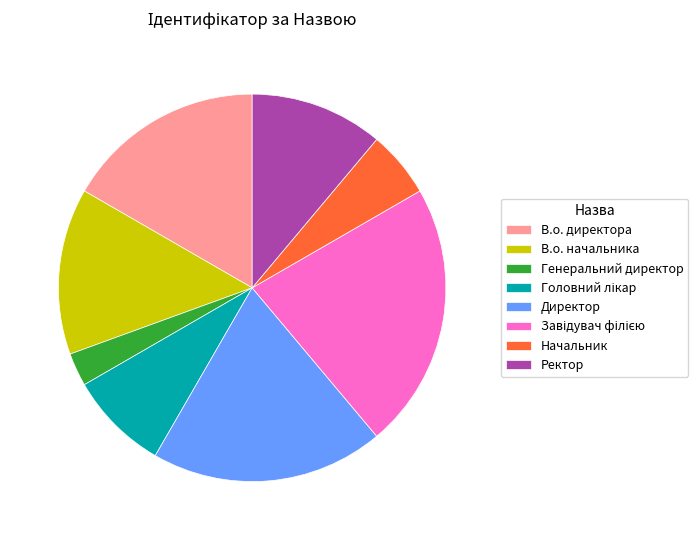

True or false: Ректор accounts for 11% of the total.

True